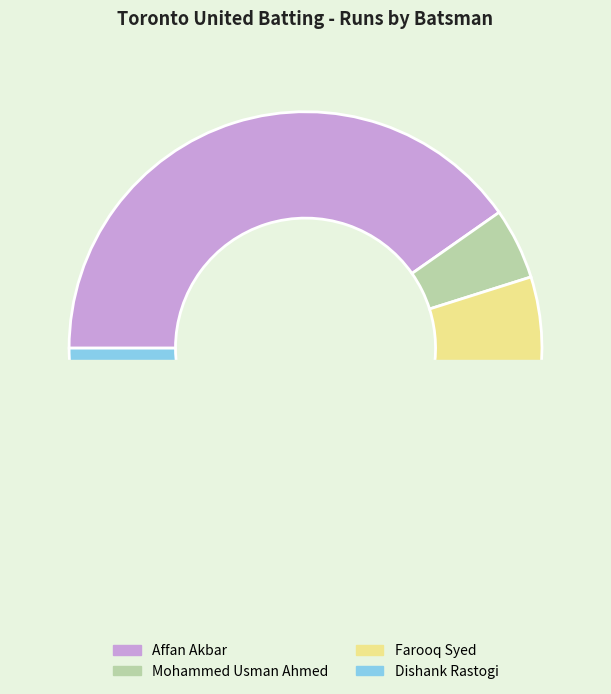

Combined, do Farooq Syed and Mohammed Usman Ahmed account for over 50%?

No